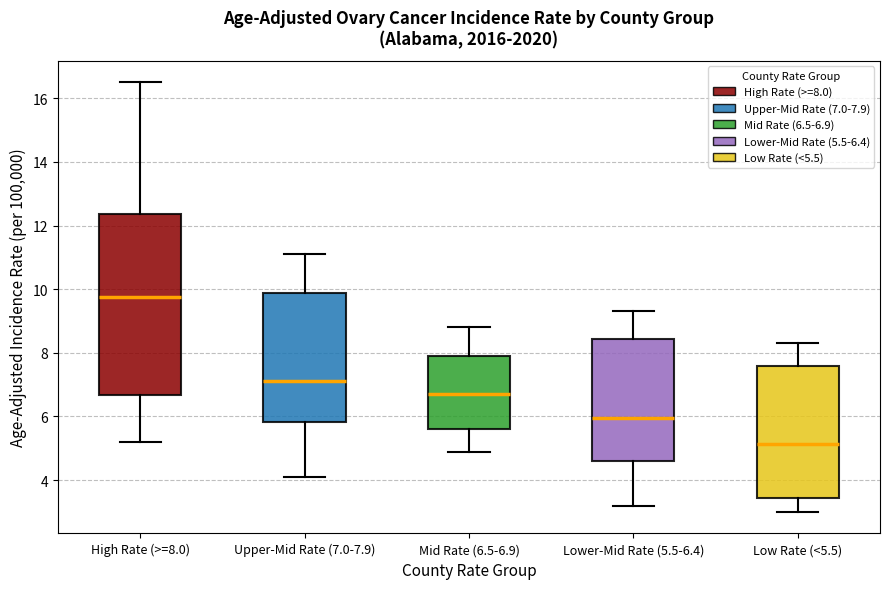

Which box's median line is the highest?

High Rate (>=8.0)